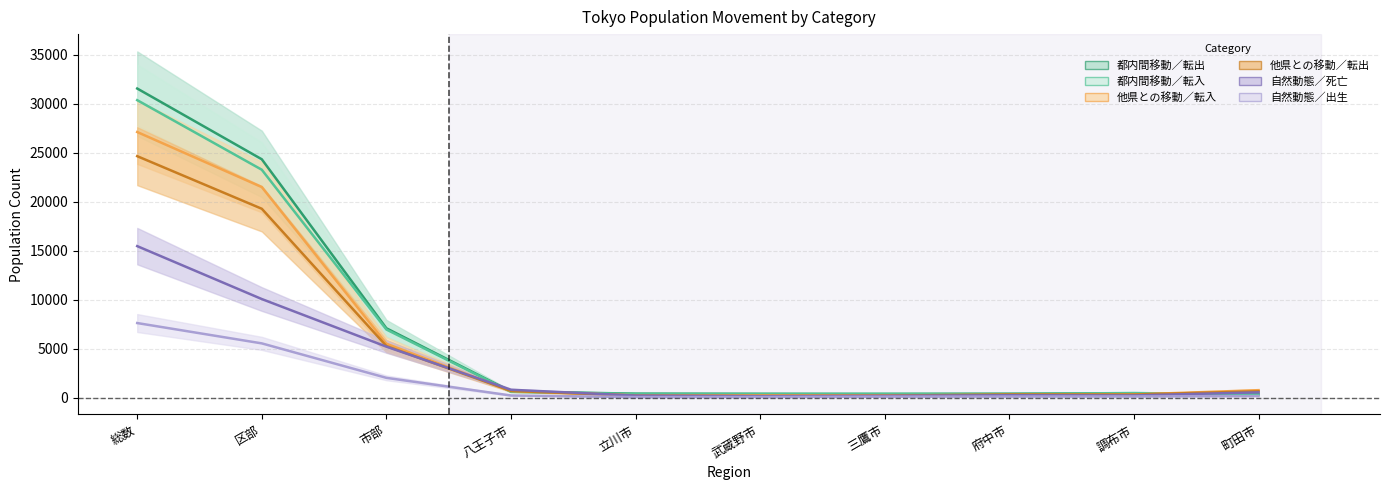

At which category is the sum across all series the highest?

総数